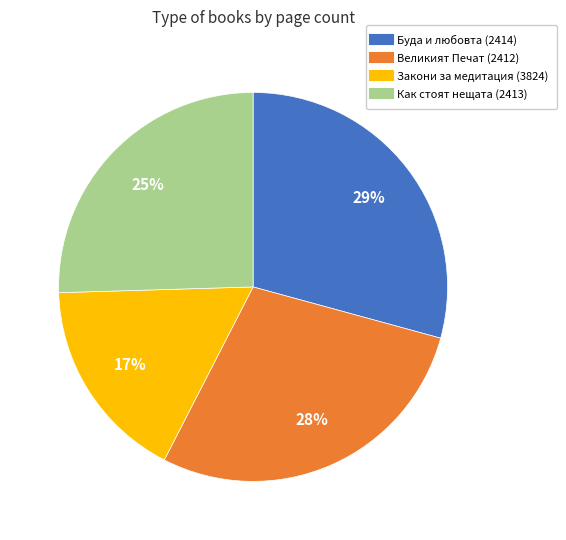

How many slices are in this pie chart?

4